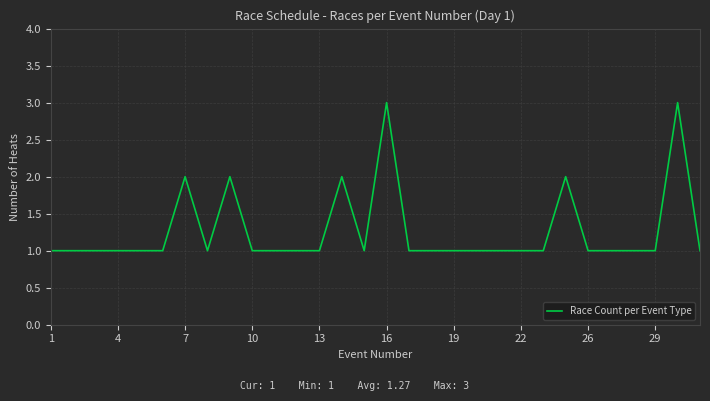

What is the minimum value shown in the chart?

1